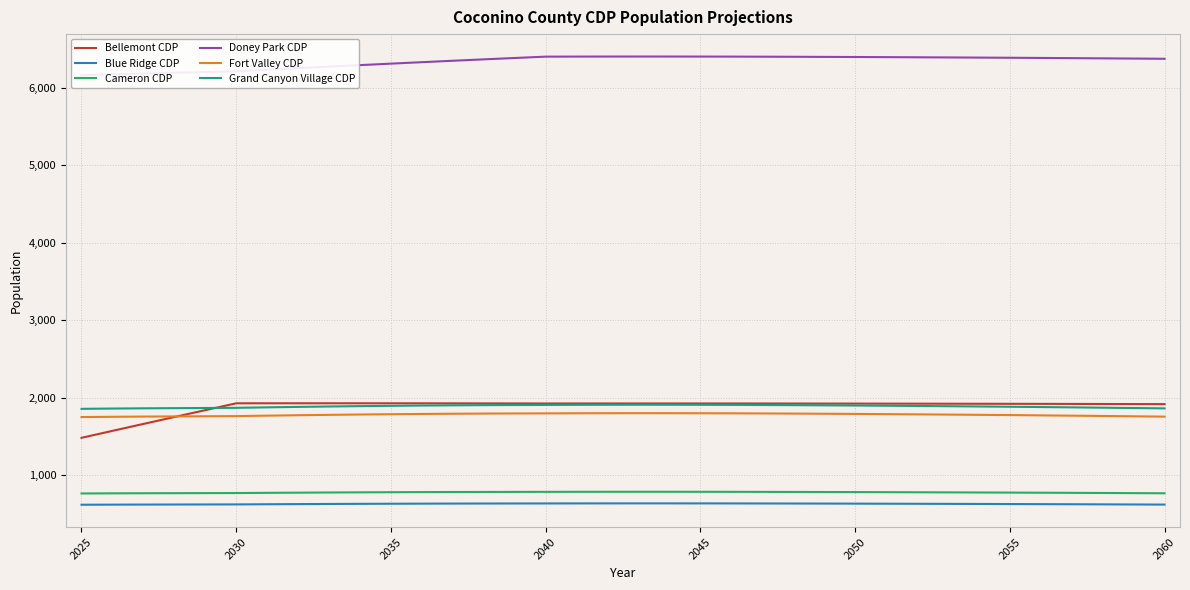

True or false: Blue Ridge CDP has more than 0 points higher than both neighbors.

True